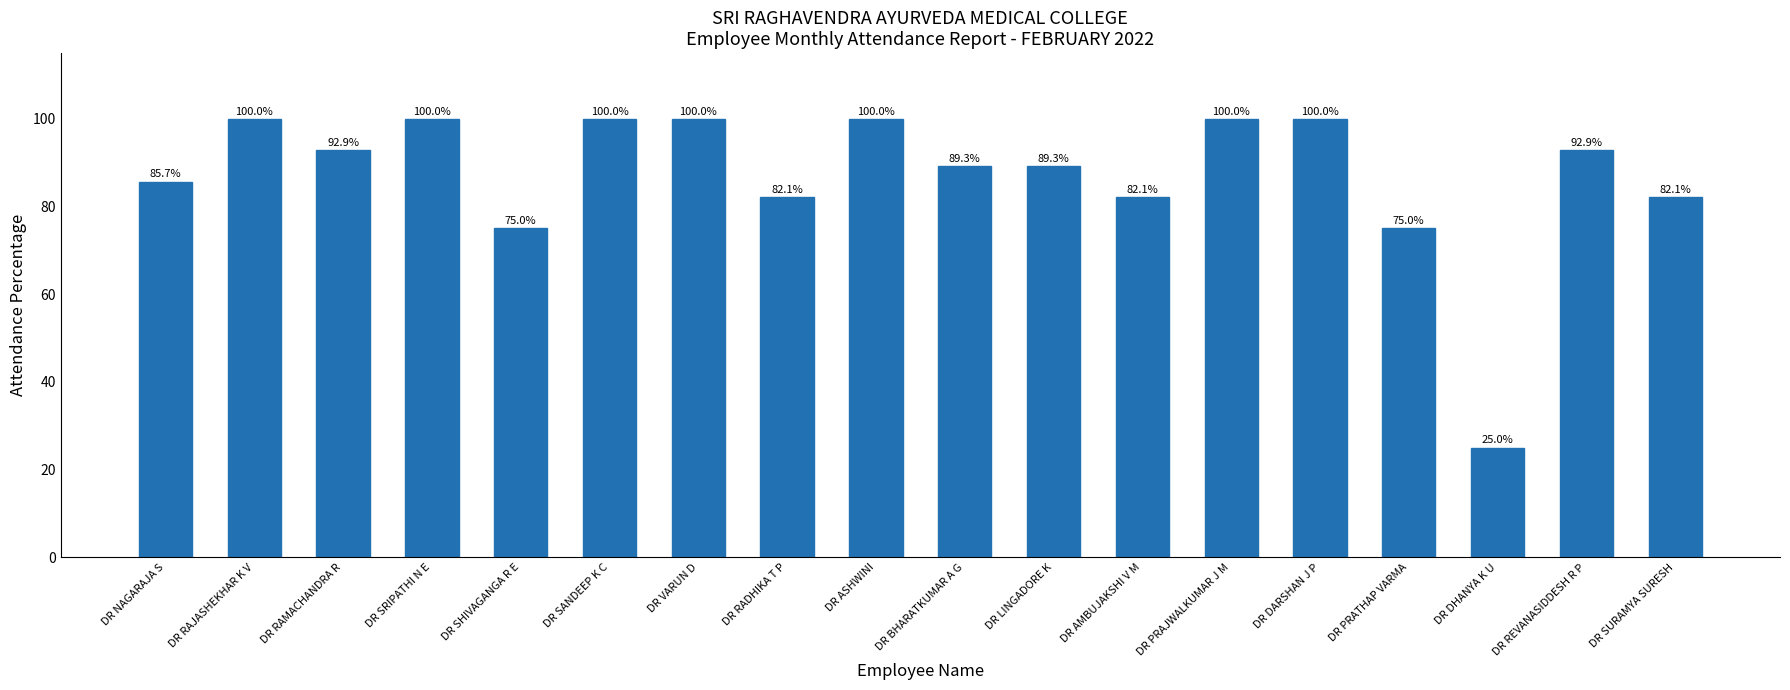

True or false: the data shows 100.0 at DR SANDEEP K C.

True